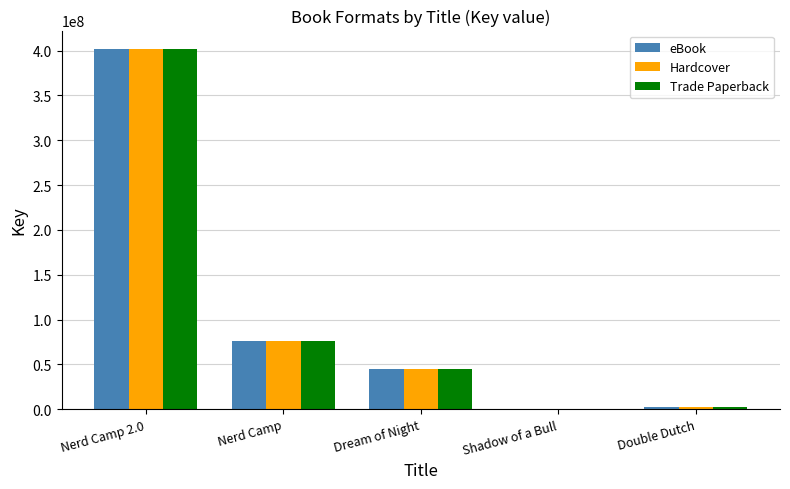

Is the value of Hardcover at Dream of Night greater than the value of eBook at Double Dutch?

Yes